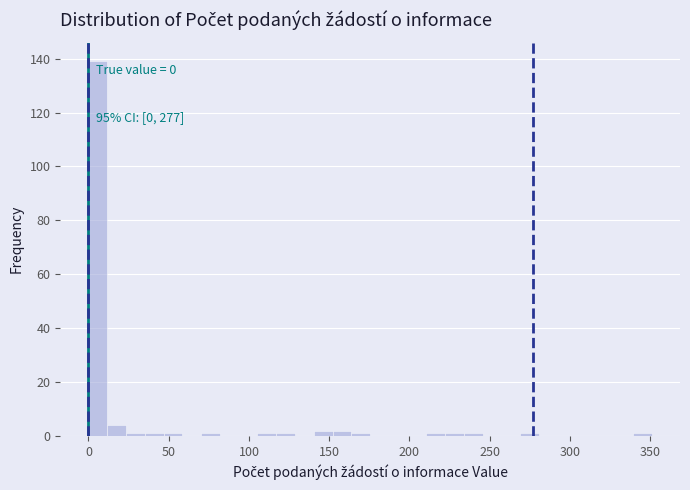

Read against the x-axis, roughly where is the centre of the tallest bar?

5